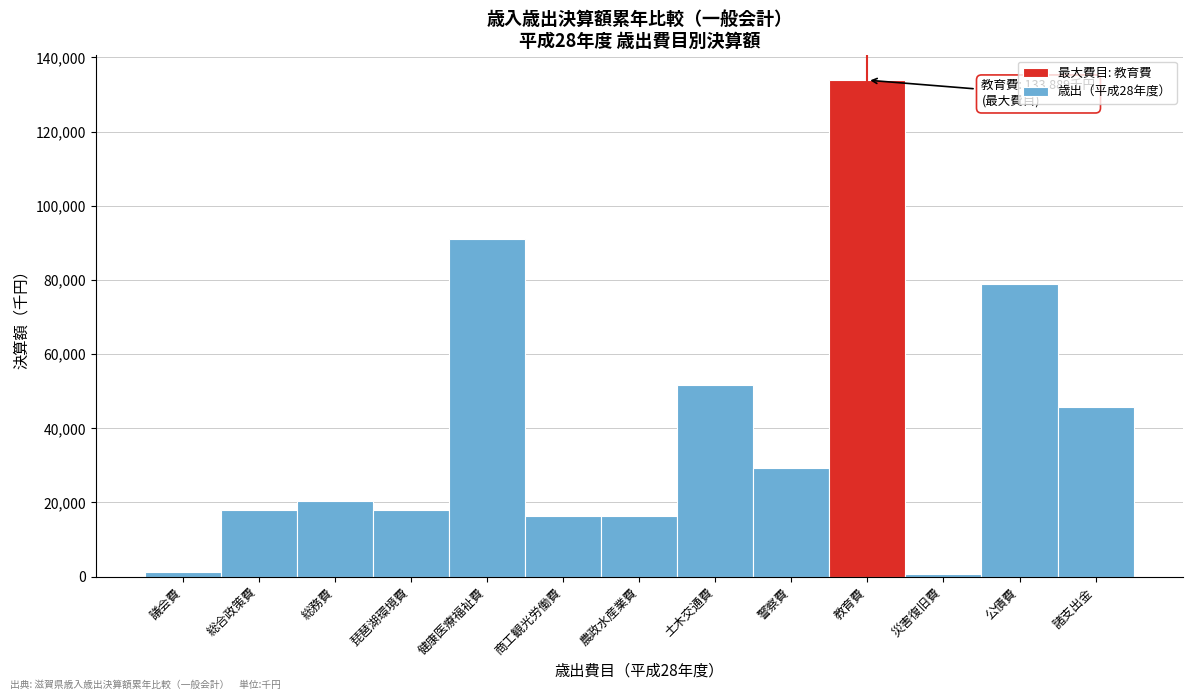

What is the sum of the values at 総合政策費 and 土木交通費?

69479.4